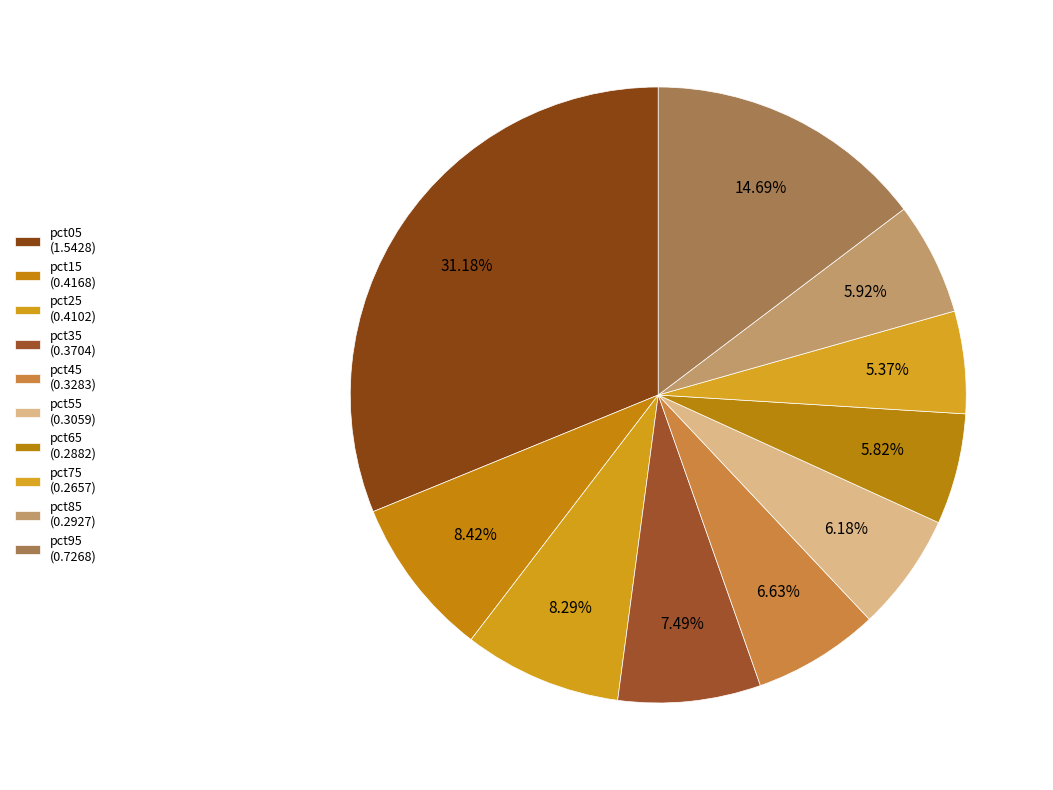

Combined, what portion of the pie is pct85 and pct65?

11.7%